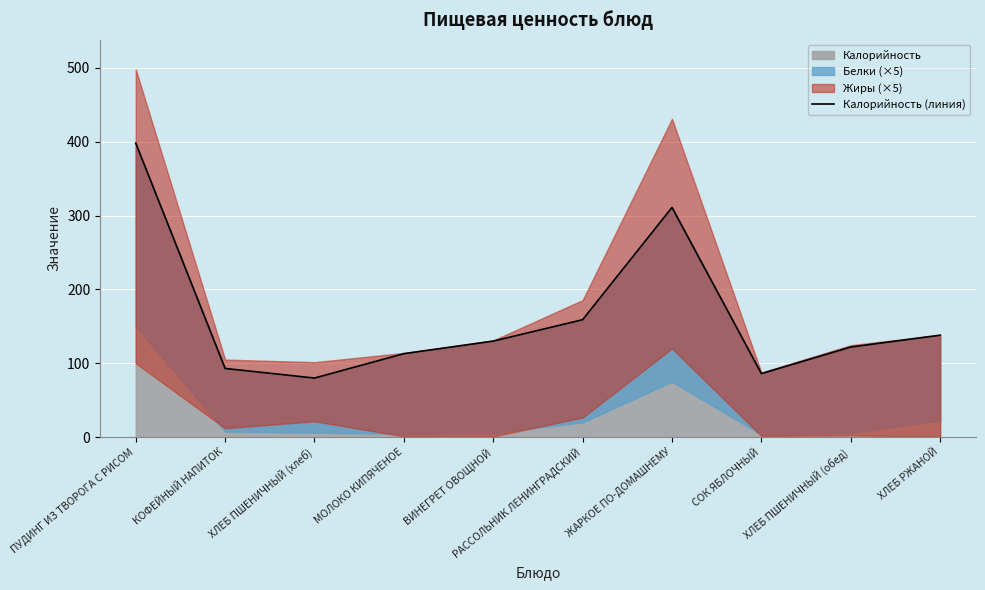

Rank the categories by value from highest to lowest.

ПУДИНГ ИЗ ТВОРОГА С РИСОМ, ЖАРКОЕ ПО-ДОМАШНЕМУ, РАССОЛЬНИК ЛЕНИНГРАДСКИЙ, ХЛЕБ РЖАНОЙ, ВИНЕГРЕТ ОВОЩНОЙ, ХЛЕБ ПШЕНИЧНЫЙ (обед), МОЛОКО КИПЯЧЕНОЕ, КОФЕЙНЫЙ НАПИТОК, СОК ЯБЛОЧНЫЙ, ХЛЕБ ПШЕНИЧНЫЙ (хлеб)